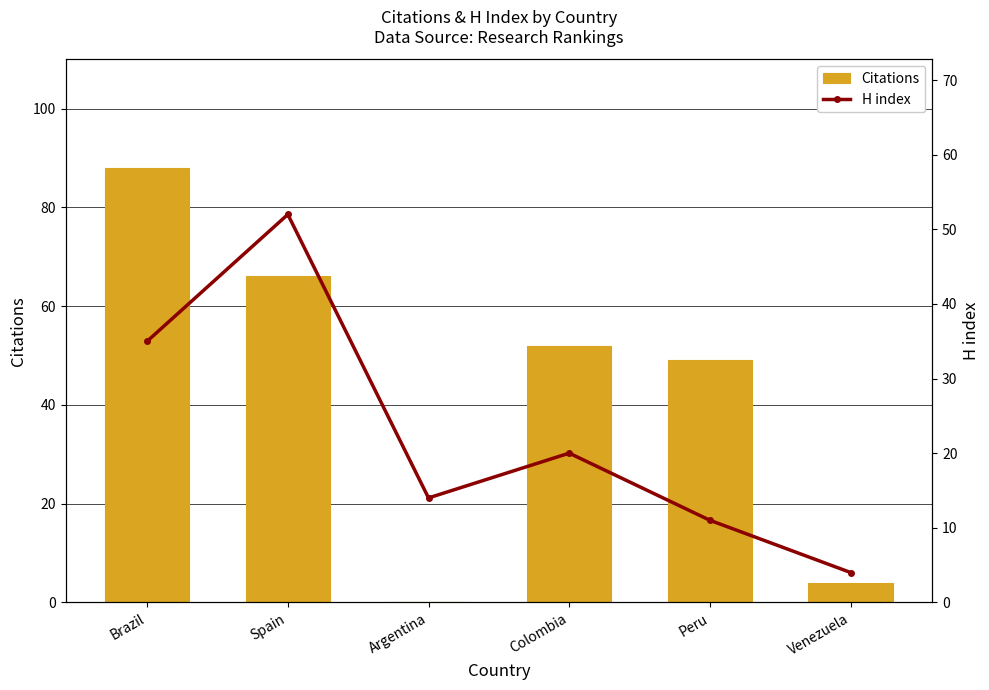

Between Spain and Peru, which series saw the biggest shift?

H index